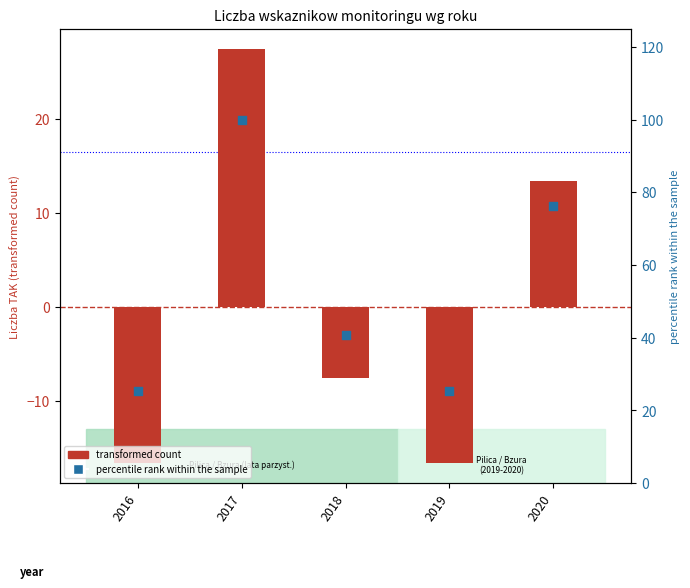

Is the value of percentile rank within the sample at 2016 greater than the value of transformed count at 2016?

Yes